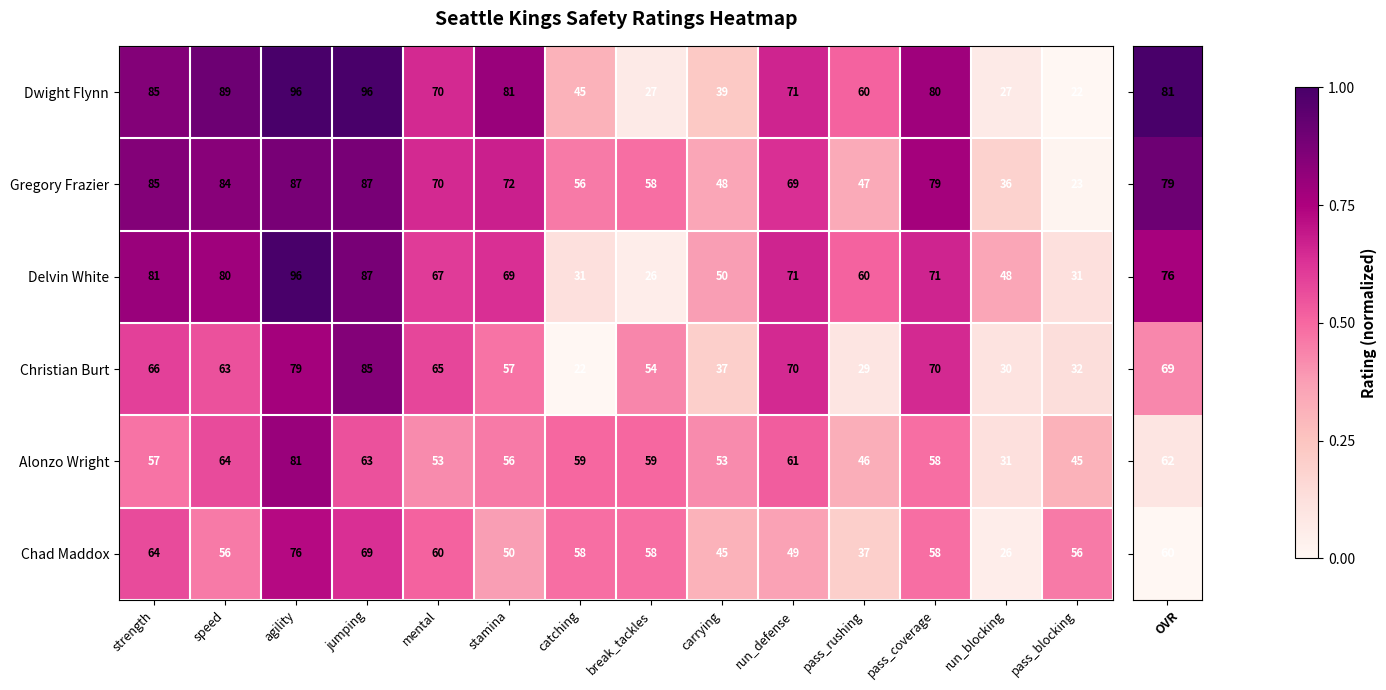

True or false: Alonzo Wright has a value of 37 at carrying.

False